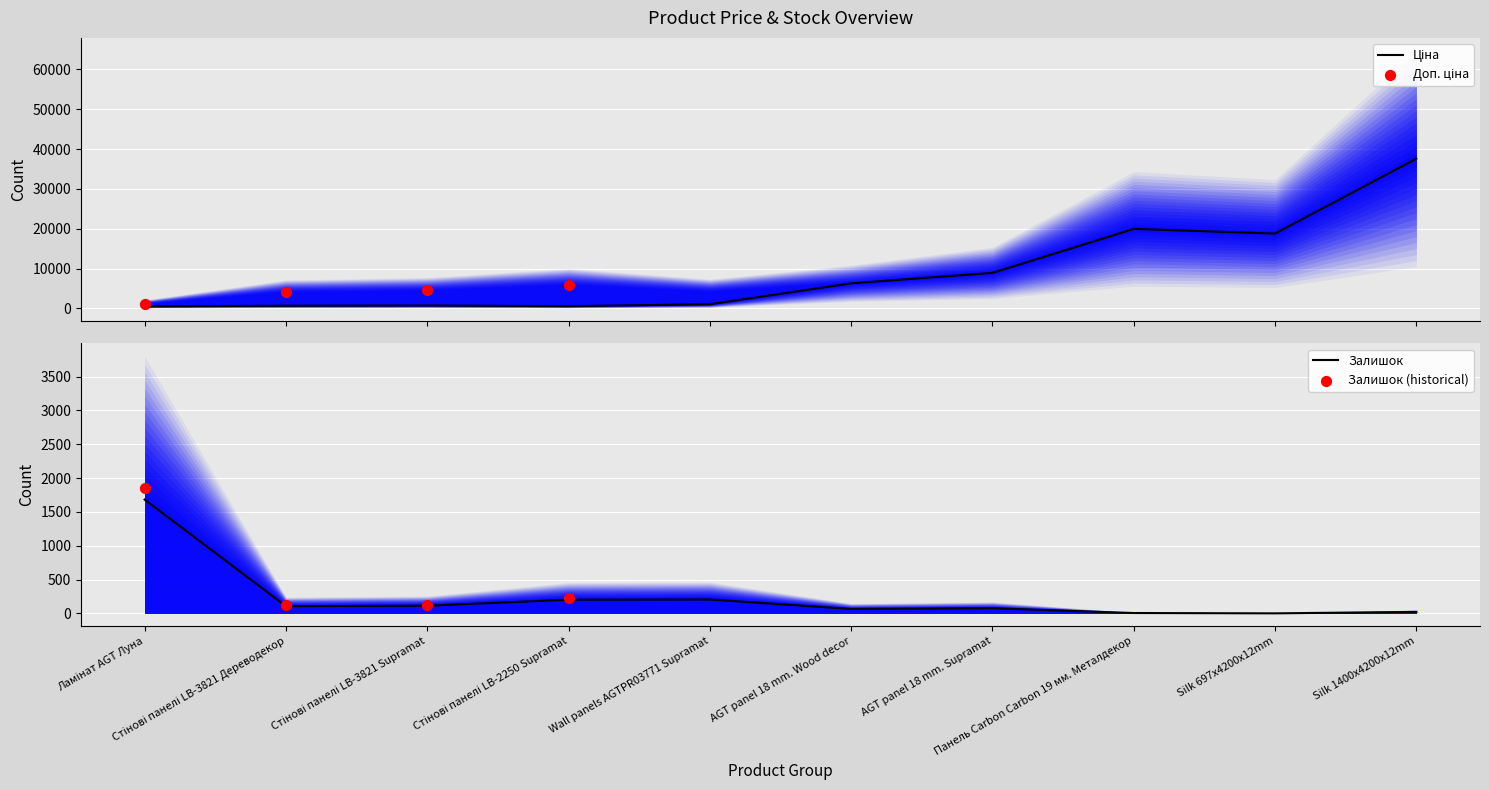

Which series has the largest total across all categories?

Ціна